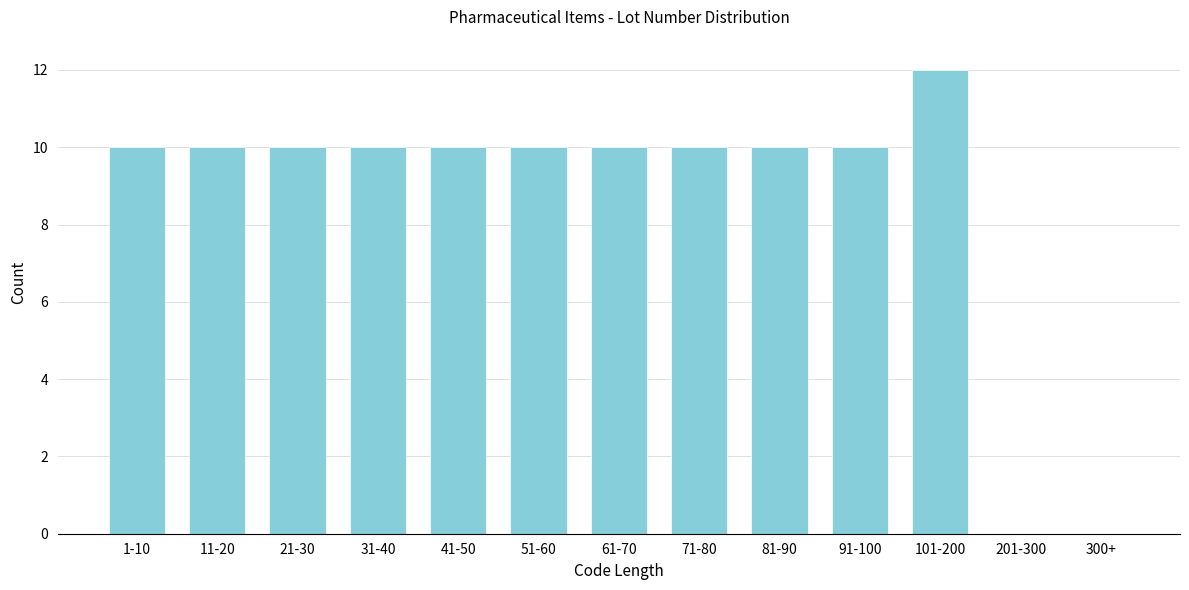

Reading left to right, what are all the values shown in this chart?

1-10=10	11-20=10	21-30=10	31-40=10	41-50=10	51-60=10	61-70=10	71-80=10	81-90=10	91-100=10	101-200=12	201-300=0	300+=0